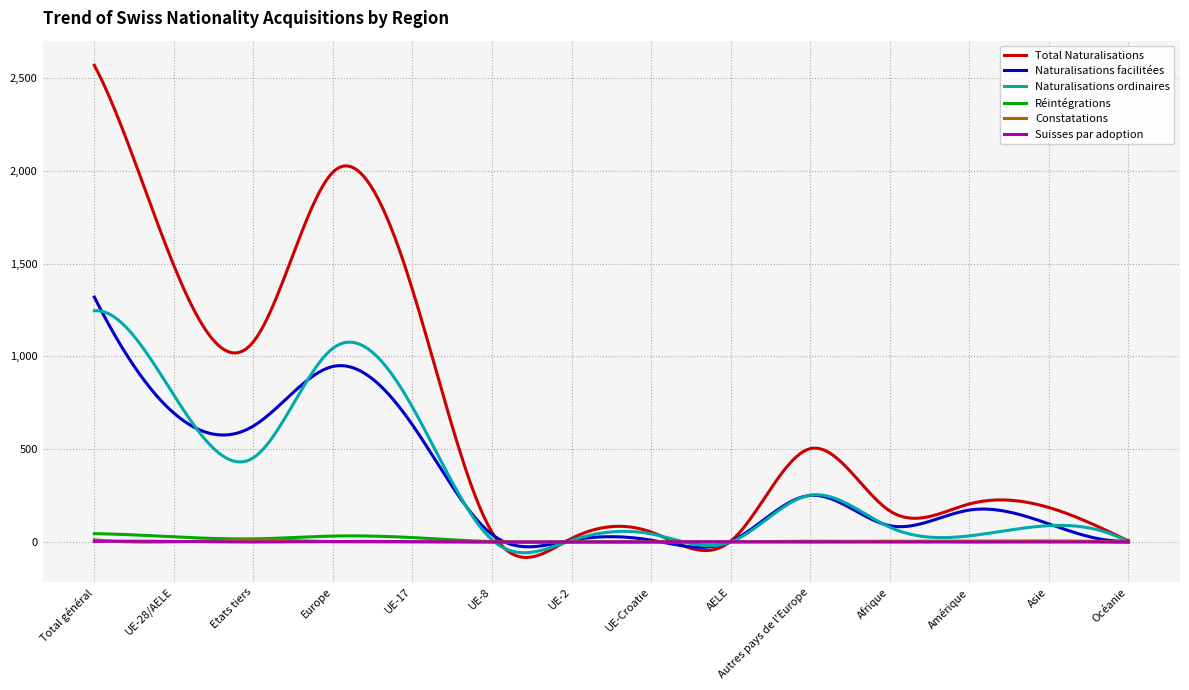

What is the maximum value shown in the chart?

2569.0